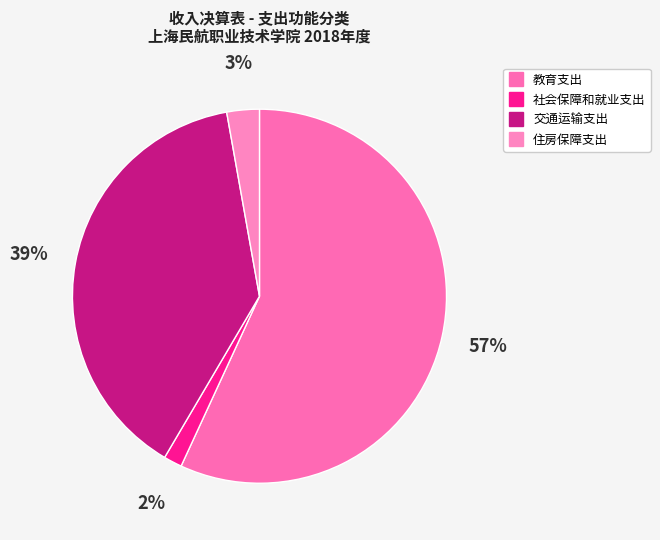

How many slices are in this pie chart?

4